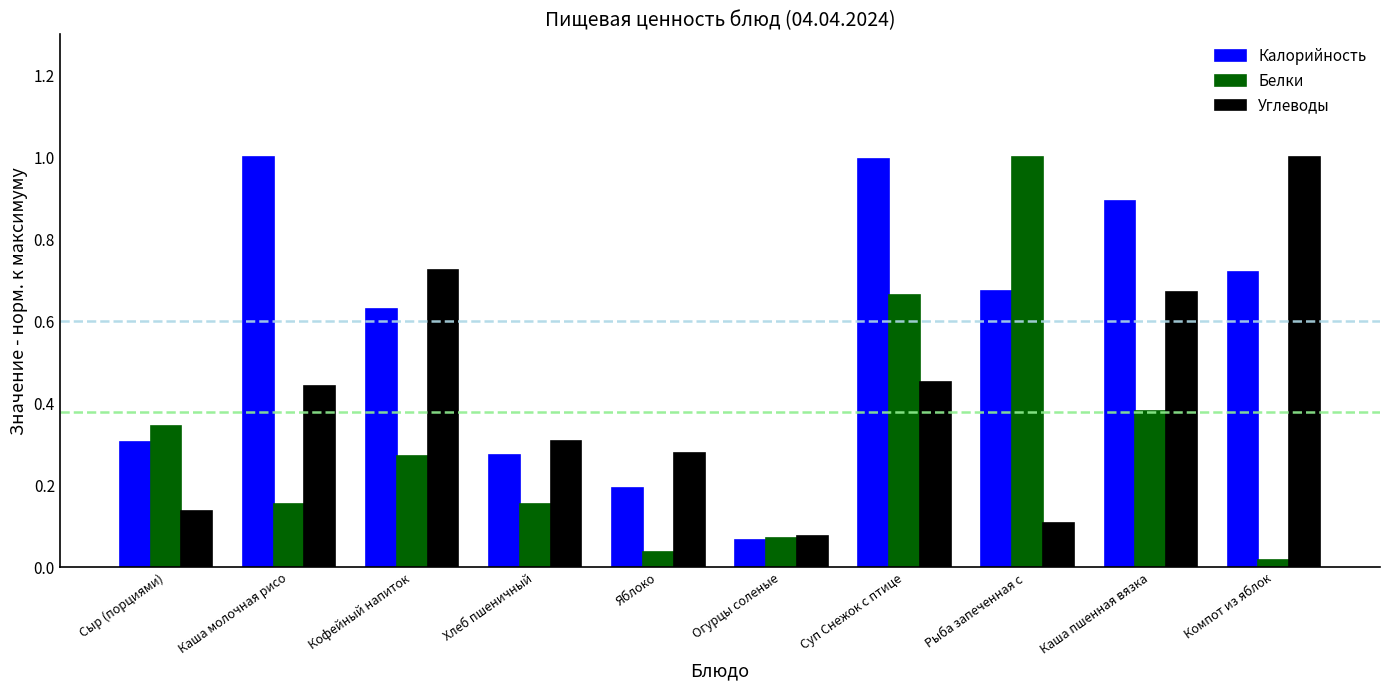

What is the difference between the highest and lowest values at Рыба запеченная с ?

0.9